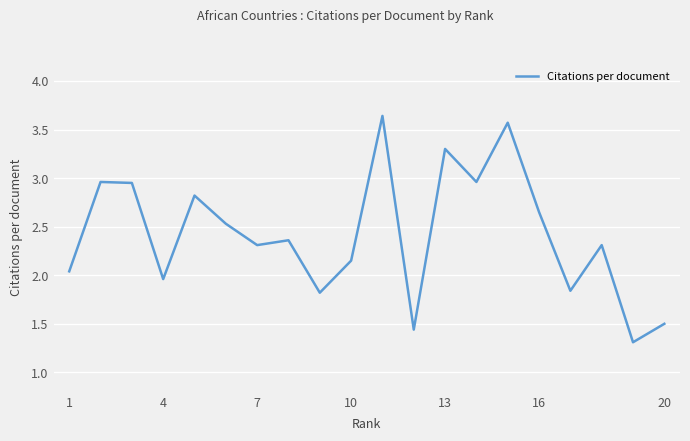

What is the smallest value displayed?

1.3